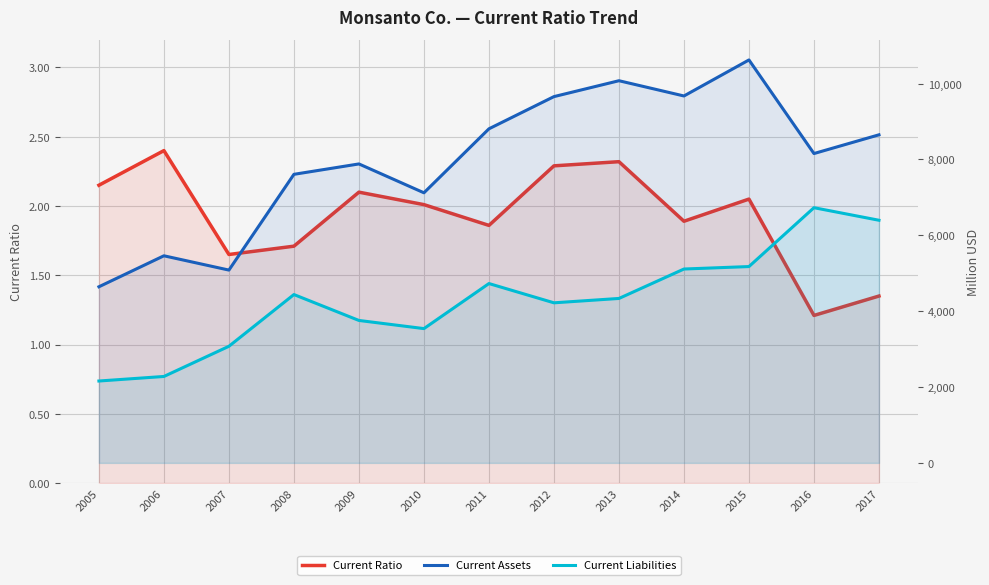

The Current Ratio series shows 1.6 at 2007. True or false?

True